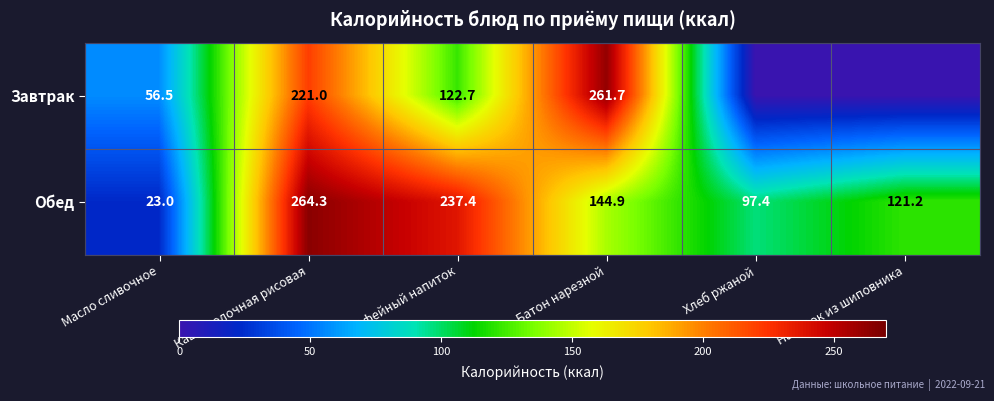

The Завтрак series shows 170.9 at Кофейный напиток. True or false?

False